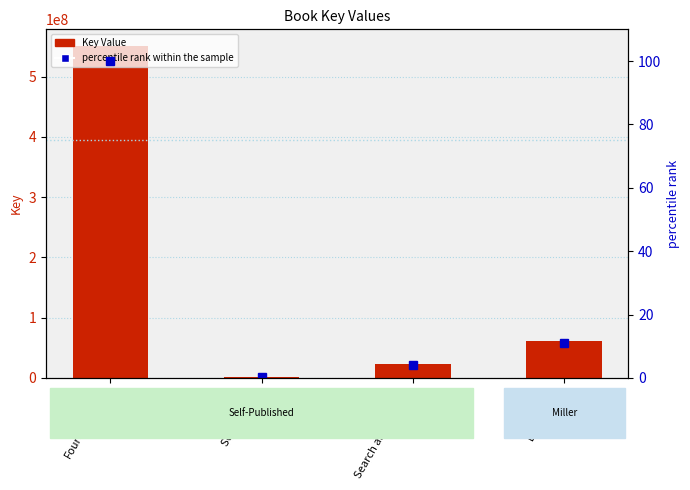

What is the greatest value displayed?

550876005.0